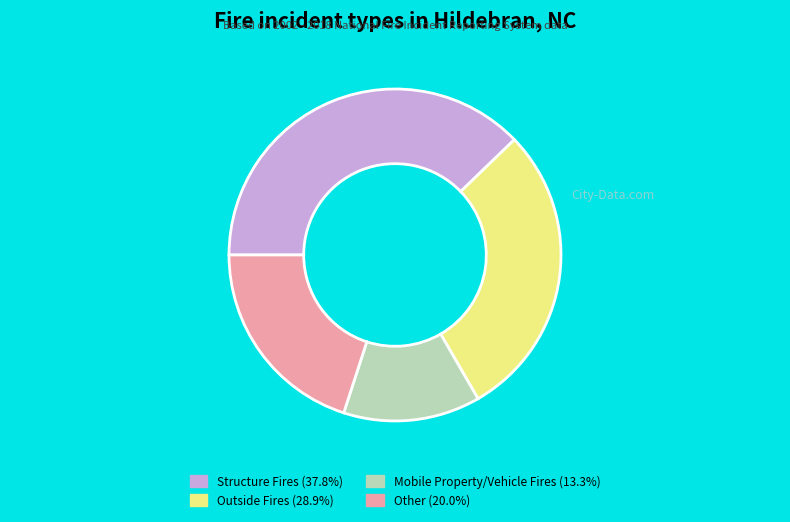

How many slices are in this pie chart?

4